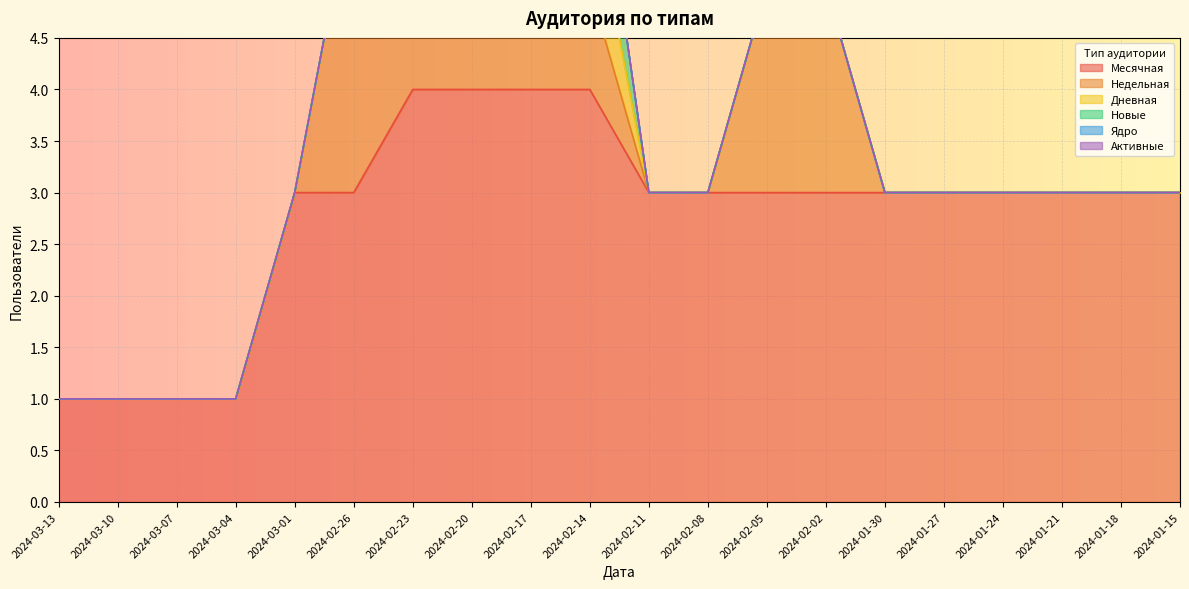

Reading right to left, transcribe all the data shown in this chart.

Месячная: 2024-01-15=3	2024-01-18=3	2024-01-21=3	2024-01-24=3	2024-01-27=3	2024-01-30=3	2024-02-02=3	2024-02-05=3	2024-02-08=3	2024-02-11=3	2024-02-14=4	2024-02-17=4	2024-02-20=4	2024-02-23=4	2024-02-26=3	2024-03-01=3	2024-03-04=1	2024-03-07=1	2024-03-10=1	2024-03-13=1
Недельная: 2024-01-15=0	2024-01-18=0	2024-01-21=0	2024-01-24=0	2024-01-27=0	2024-01-30=0	2024-02-02=2	2024-02-05=2	2024-02-08=0	2024-02-11=0	2024-02-14=1	2024-02-17=1	2024-02-20=1	2024-02-23=1	2024-02-26=3	2024-03-01=0	2024-03-04=0	2024-03-07=0	2024-03-10=0	2024-03-13=0
Дневная: 2024-01-15=0	2024-01-18=0	2024-01-21=0	2024-01-24=0	2024-01-27=0	2024-01-30=0	2024-02-02=0	2024-02-05=0	2024-02-08=0	2024-02-11=0	2024-02-14=1	2024-02-17=0	2024-02-20=0	2024-02-23=0	2024-02-26=0	2024-03-01=0	2024-03-04=0	2024-03-07=0	2024-03-10=0	2024-03-13=0
Новые: 2024-01-15=0	2024-01-18=0	2024-01-21=0	2024-01-24=0	2024-01-27=0	2024-01-30=0	2024-02-02=0	2024-02-05=0	2024-02-08=0	2024-02-11=0	2024-02-14=1	2024-02-17=0	2024-02-20=0	2024-02-23=0	2024-02-26=0	2024-03-01=0	2024-03-04=0	2024-03-07=0	2024-03-10=0	2024-03-13=0
Ядро: 2024-01-15=0	2024-01-18=0	2024-01-21=0	2024-01-24=0	2024-01-27=0	2024-01-30=0	2024-02-02=0	2024-02-05=0	2024-02-08=0	2024-02-11=0	2024-02-14=0	2024-02-17=0	2024-02-20=0	2024-02-23=0	2024-02-26=0	2024-03-01=0	2024-03-04=0	2024-03-07=0	2024-03-10=0	2024-03-13=0
Активные: 2024-01-15=0	2024-01-18=0	2024-01-21=0	2024-01-24=0	2024-01-27=0	2024-01-30=0	2024-02-02=0	2024-02-05=0	2024-02-08=0	2024-02-11=0	2024-02-14=0	2024-02-17=0	2024-02-20=0	2024-02-23=0	2024-02-26=0	2024-03-01=0	2024-03-04=0	2024-03-07=0	2024-03-10=0	2024-03-13=0